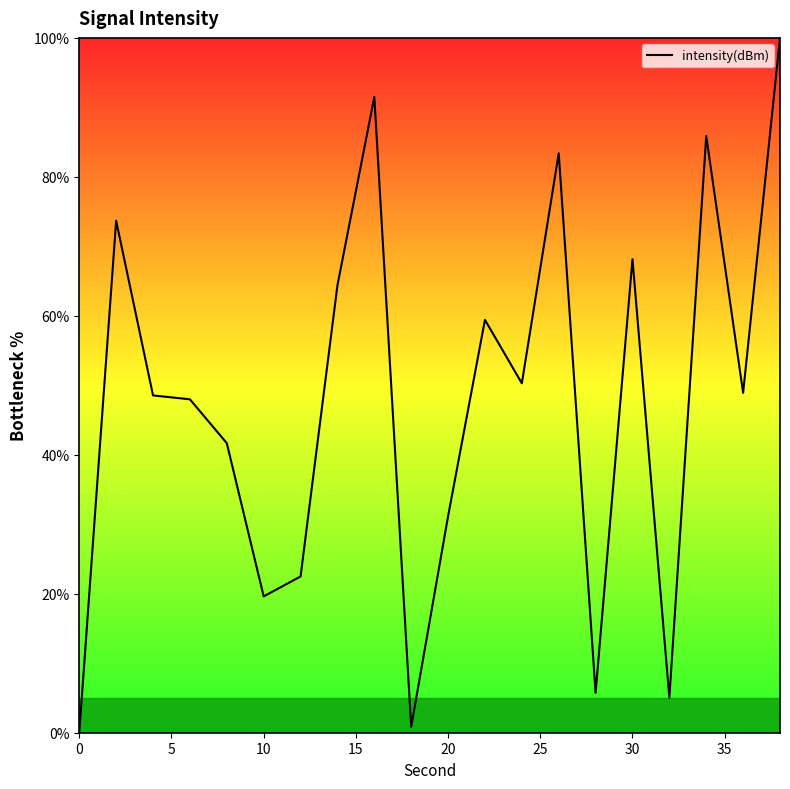

What is the maximum value shown in the chart?

100.0